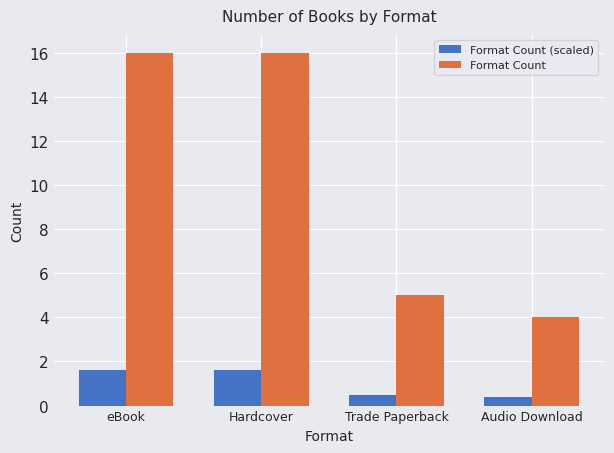

What value does the Format Count (scaled) series have at Hardcover?

1.6